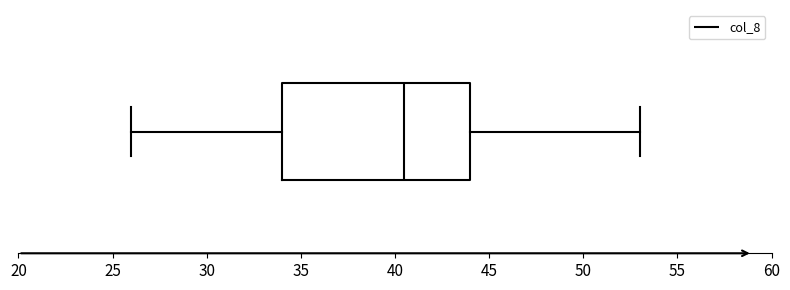

Where does the right whisker of the box end on the x-axis? The values are not printed on the chart, so give them approximately, as read against the axis.

53.0